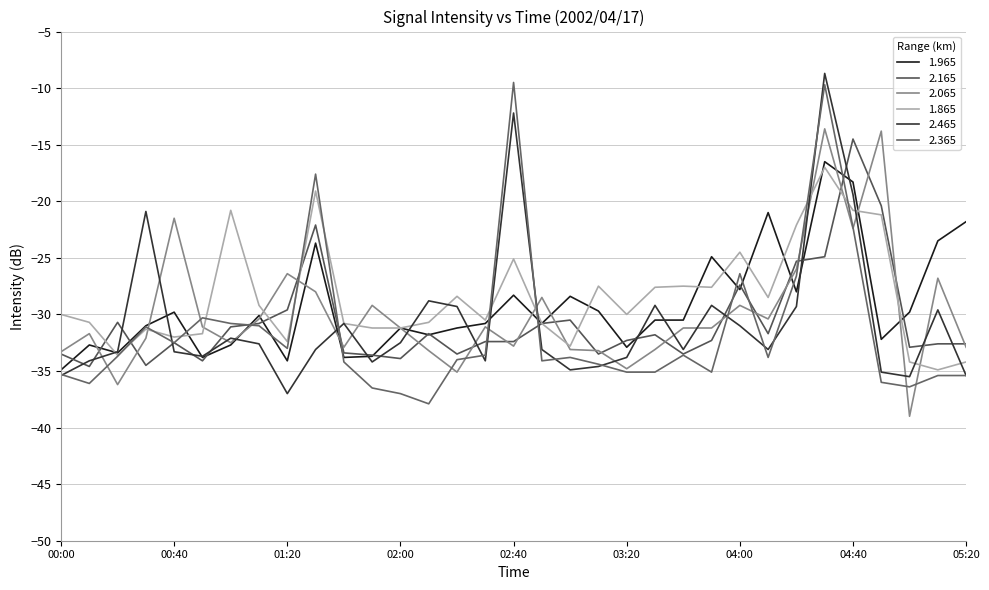

At which category is the sum across all series the highest?

04:30